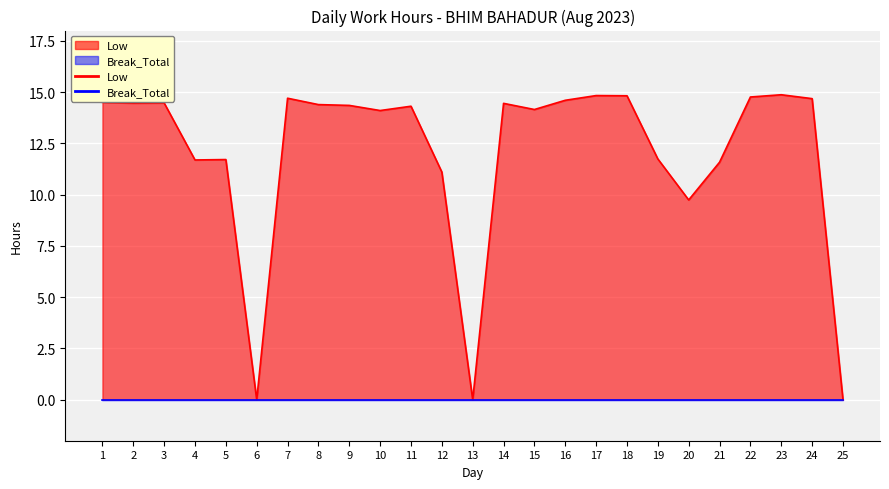

Rank the categories by value from highest to lowest.

23, 17, 18, 22, 7, 24, 16, 1, 3, 2, 14, 8, 9, 11, 15, 10, 19, 5, 4, 21, 12, 20, 6, 13, 25